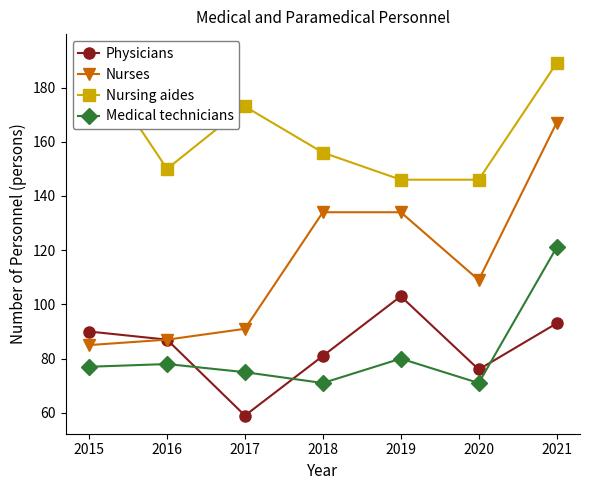

True or false: Nurses has a value of 51 at 2019.

False